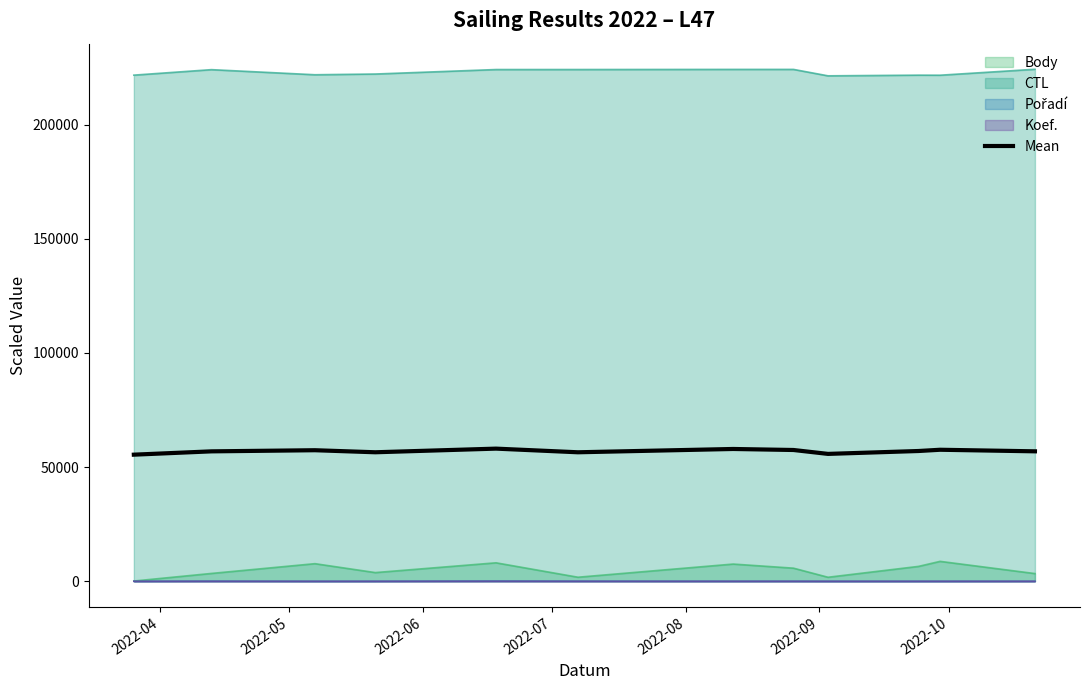

What is the difference between the second highest and minimum values?

2492.8